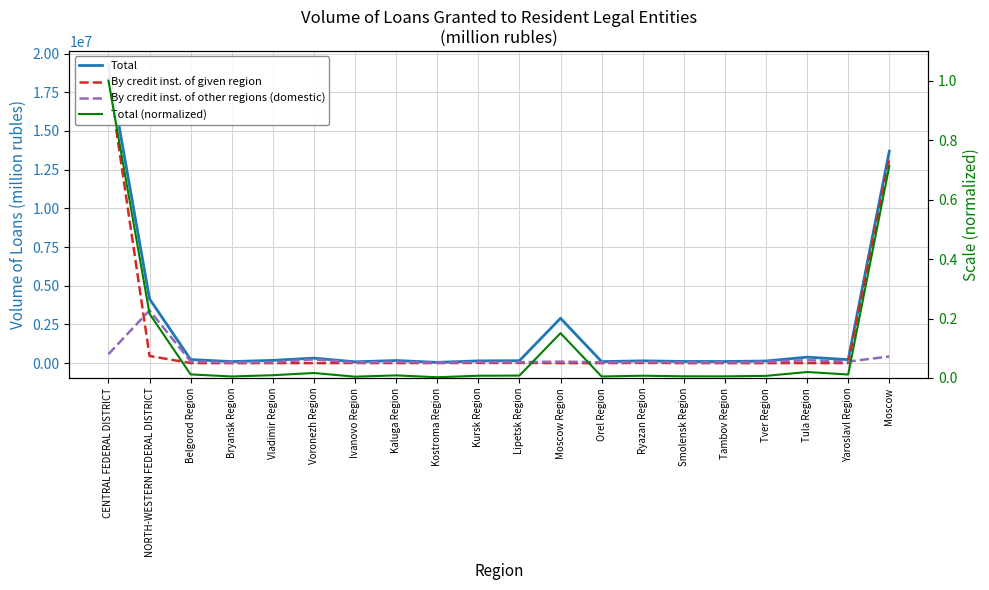

How many interior local valleys does the Total (normalized) series have?

6